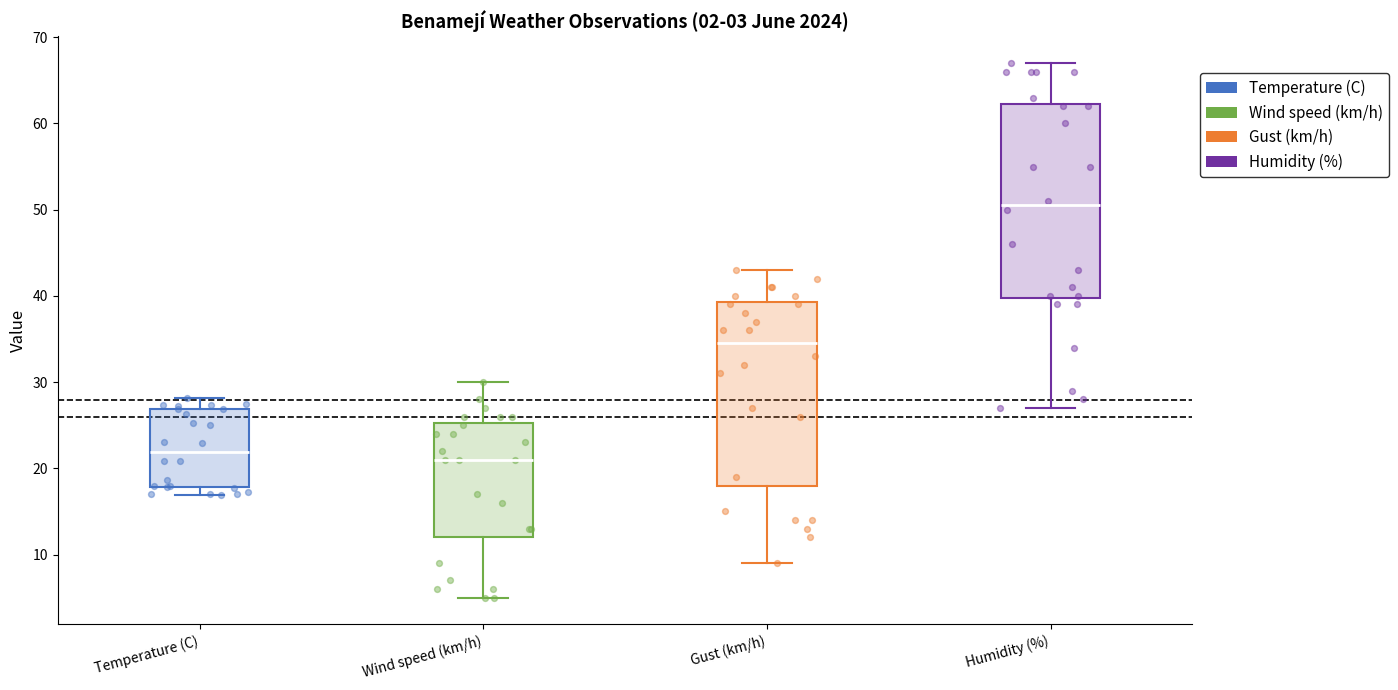

Comparing the boxes themselves (not the whiskers), which one is the tallest?

Humidity (%)